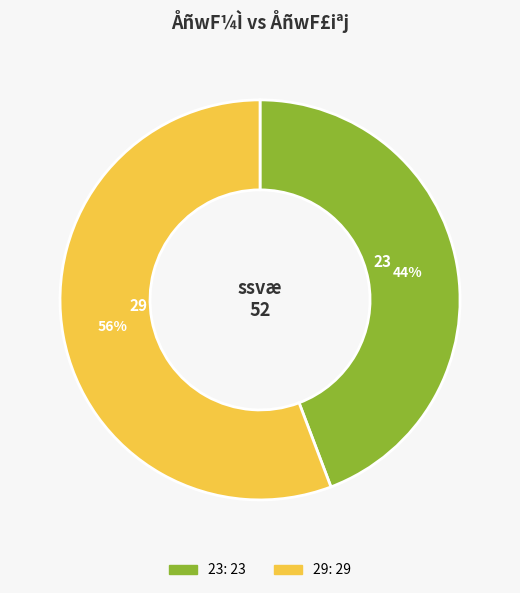

Is it true that 23 is 44% of the pie?

True